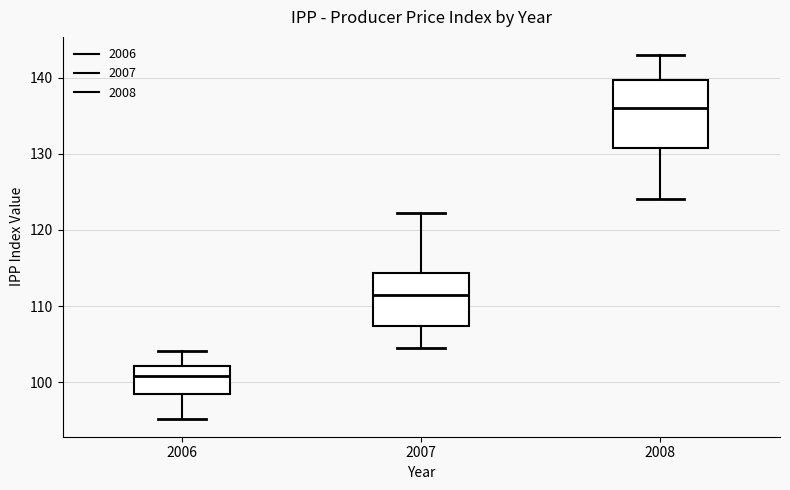

Reading left to right, transcribe this box plot: for each box, give where its median line is, the range the box spans, and where its two whiskers end, as read against the y-axis. The values are not printed on the chart, so give them approximately, as read against the axis.

2006: median 101, box 98 to 102, whiskers 95 to 104
2007: median 111, box 107 to 114, whiskers 104 to 122
2008: median 136, box 131 to 140, whiskers 124 to 143